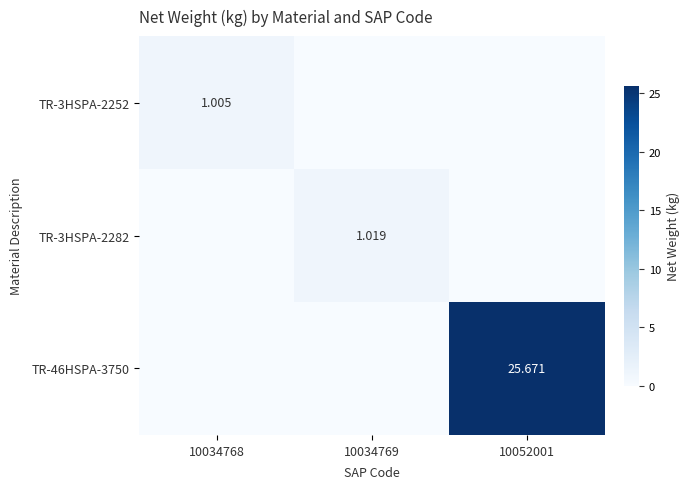

What is the average value of the TR-3HSPA-2252 series?

0.3